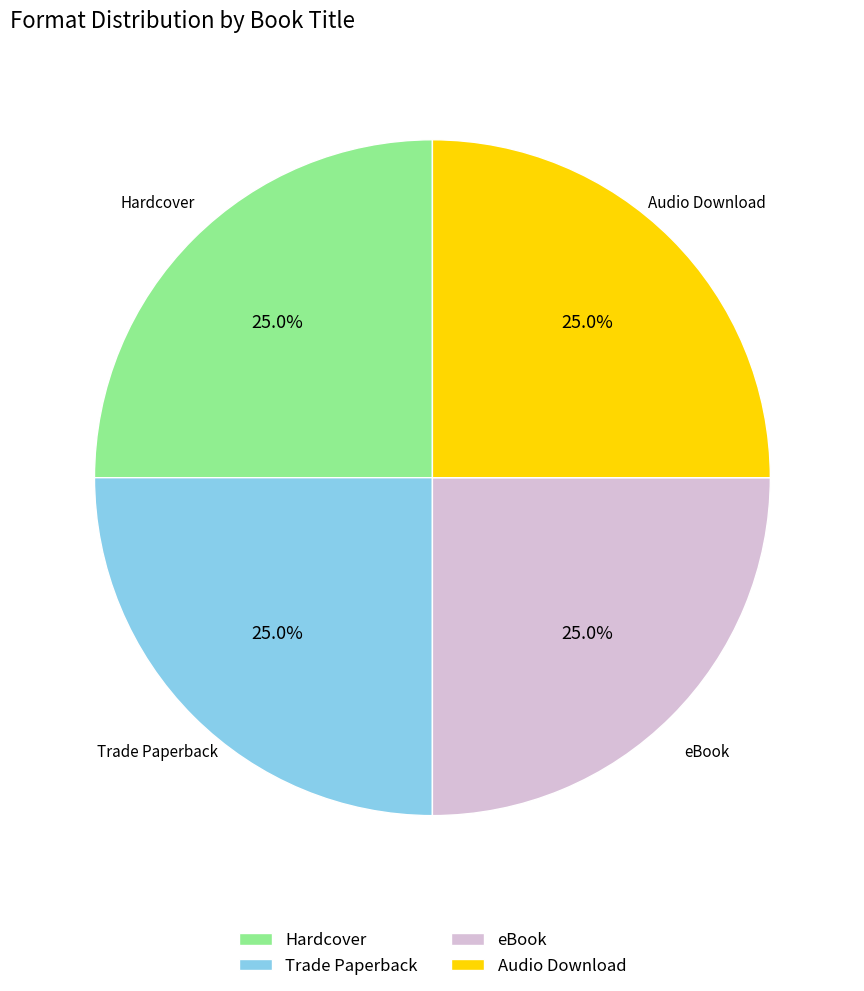

How much of the chart is everything except Audio Download?

75.0%